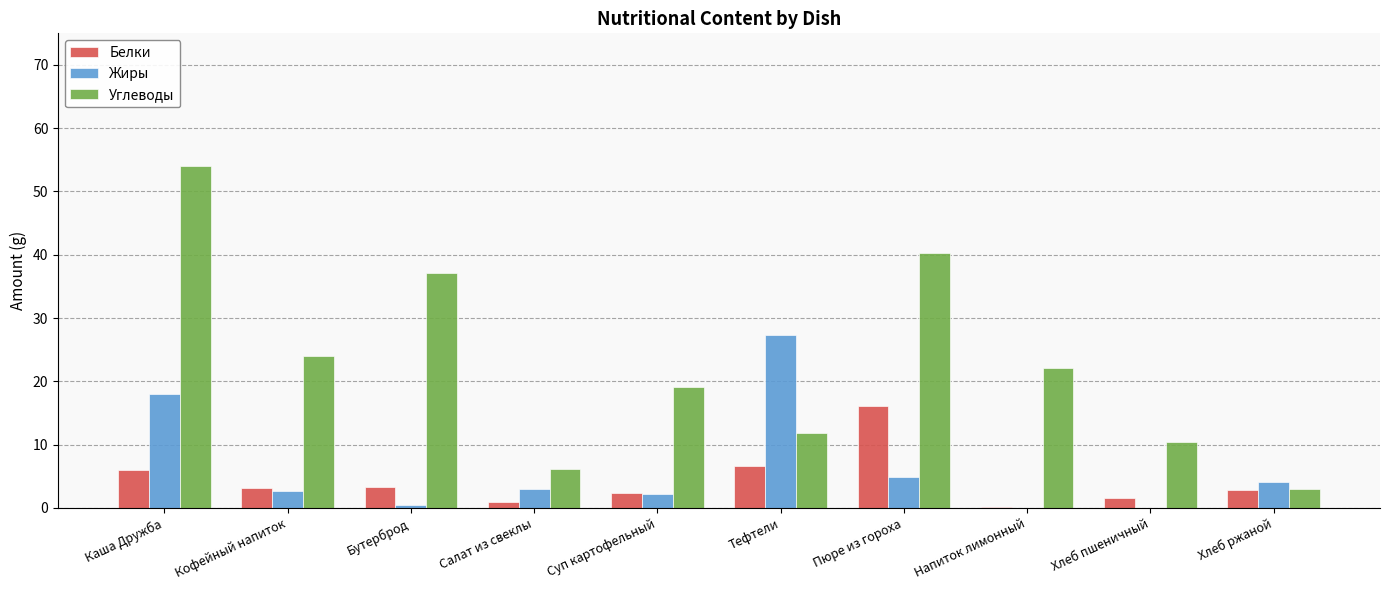

What is the highest value of the Углеводы series?

54.0